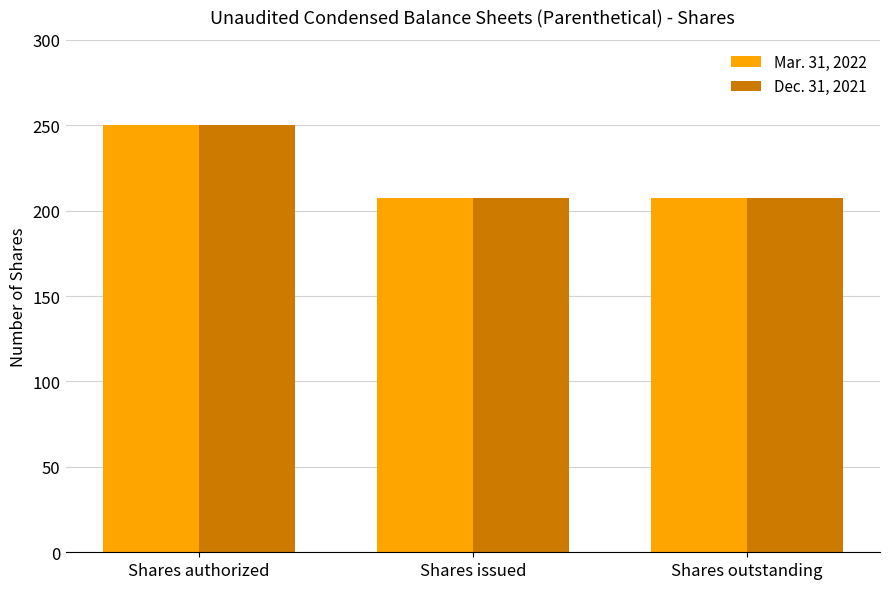

What is the average value of the Mar. 31, 2022 series?

221.8